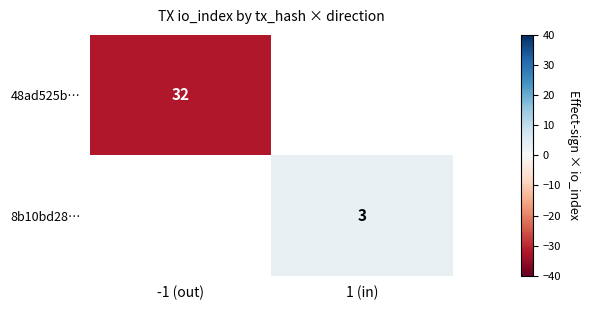

At how many categories does at least one series exceed -15?

1